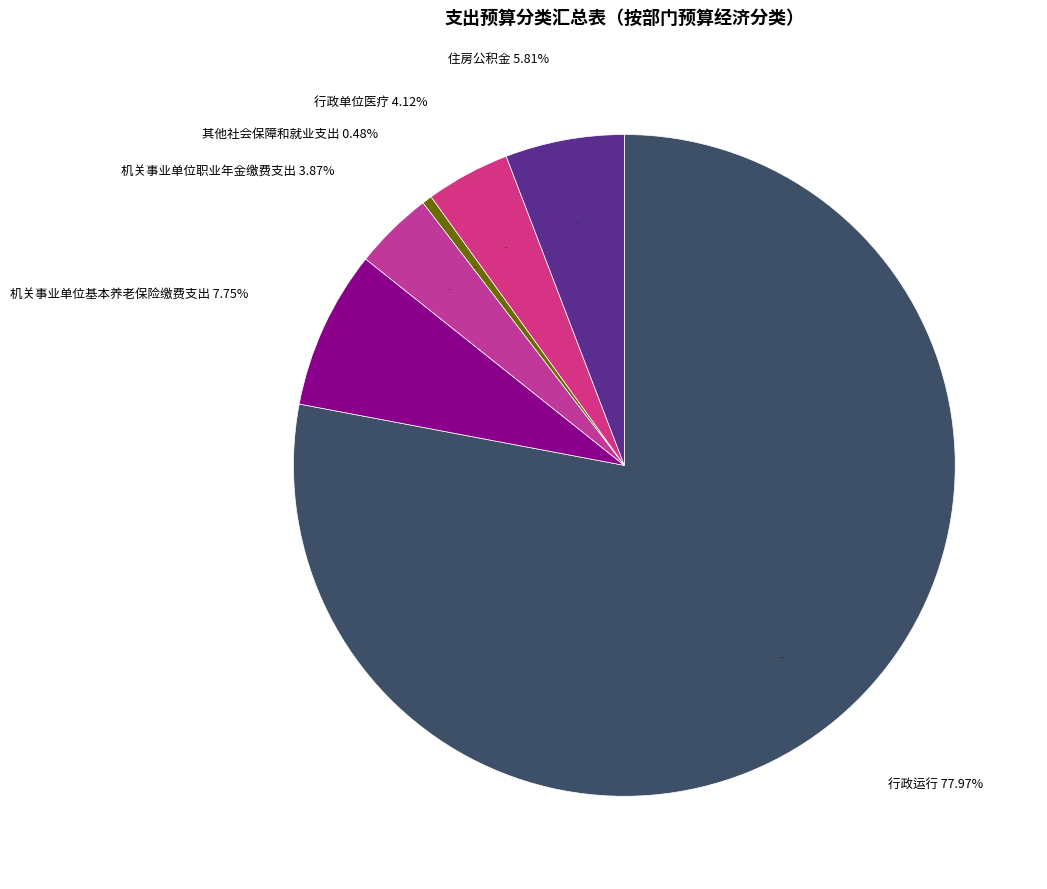

To the nearest percent, what is the difference between the 行政运行 and 行政单位医疗 slice percentages?

74%